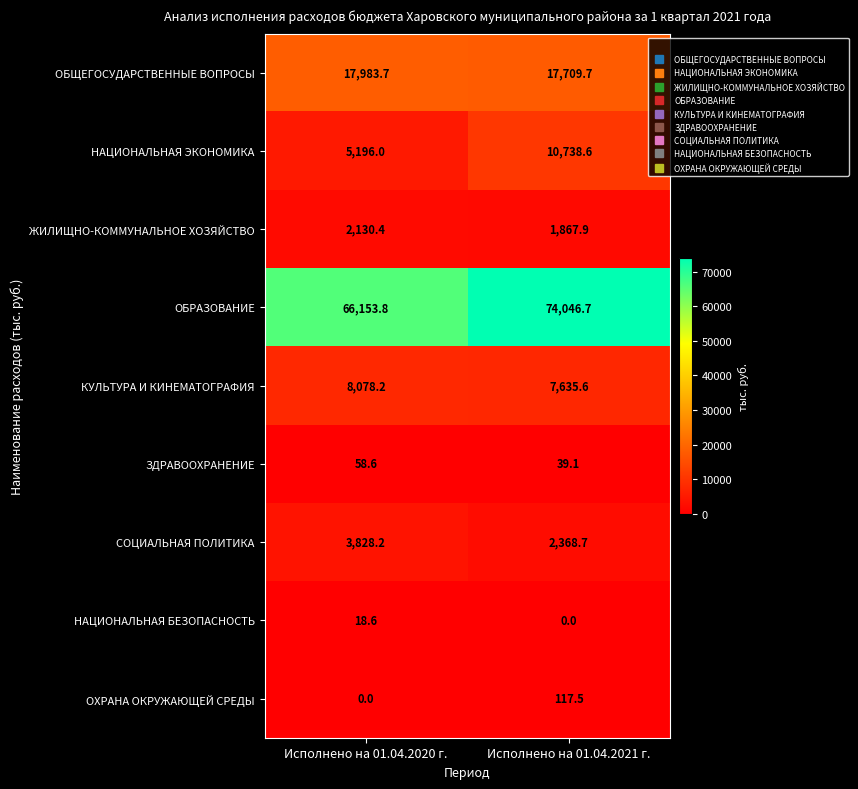

Which series changed the most between Исполнено на 01.04.2020 г. and Исполнено на 01.04.2021 г.?

ОБРАЗОВАНИЕ